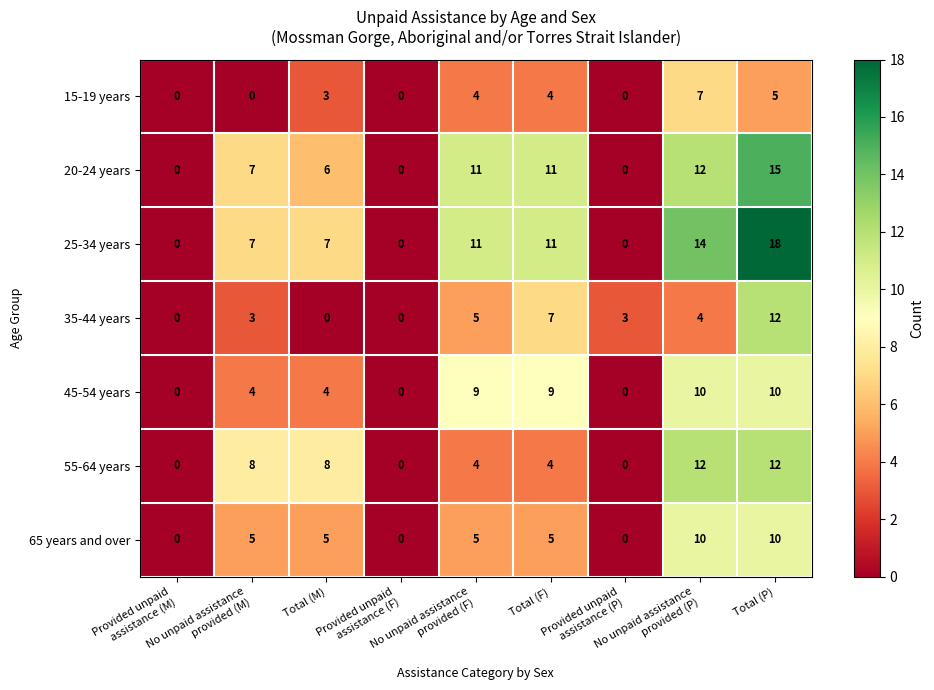

What is the greatest value displayed?

18